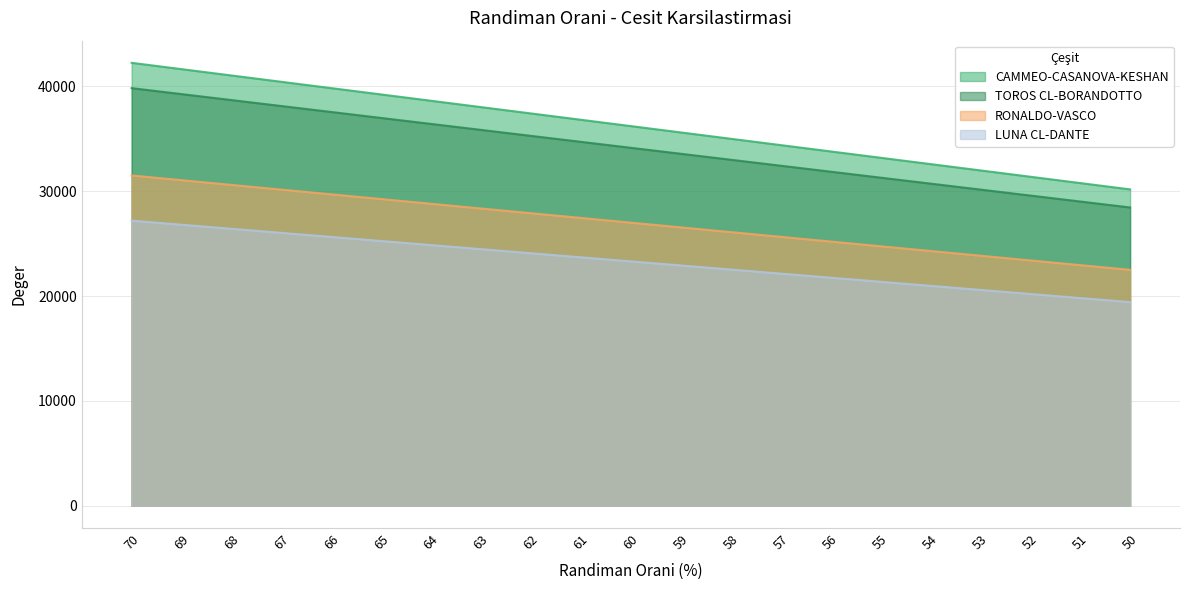

What is the approximate value of RONALDO-VASCO at 61?

27450.0